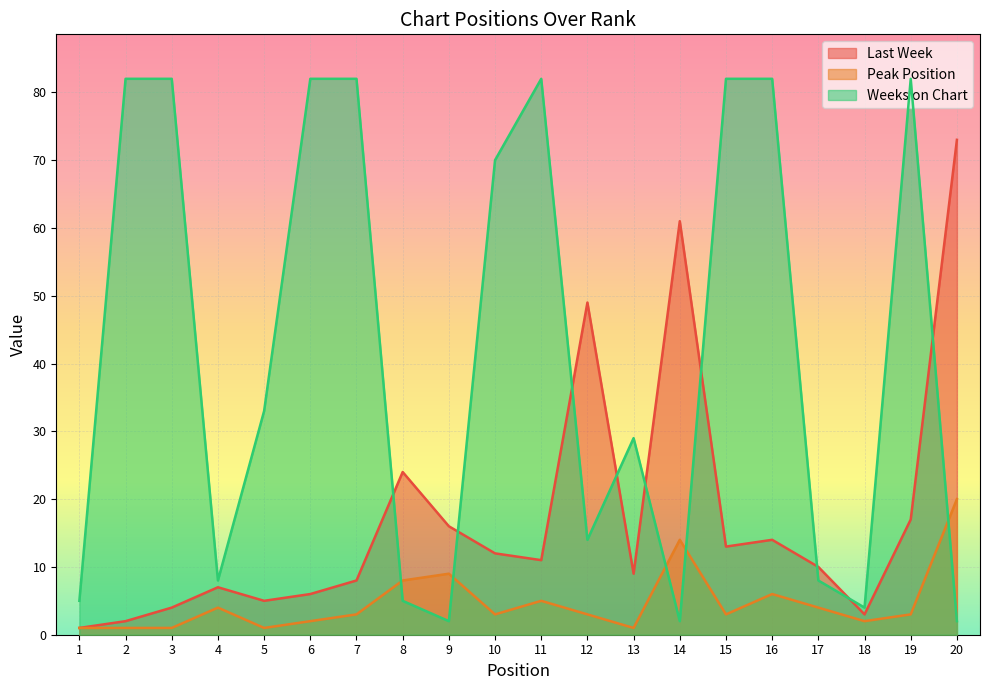

How many series are shown in this chart?

3